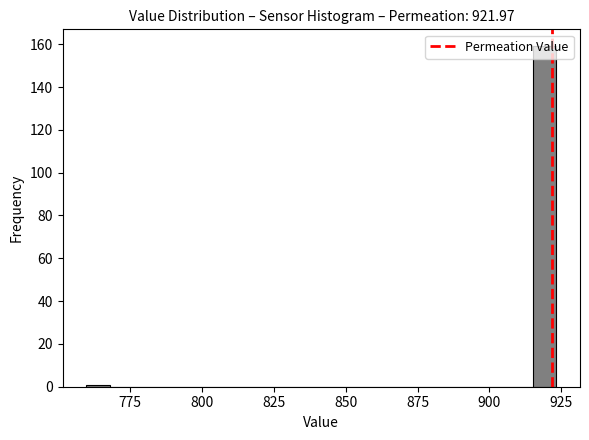

Read against the x-axis, roughly where is the centre of the tallest bar?

920